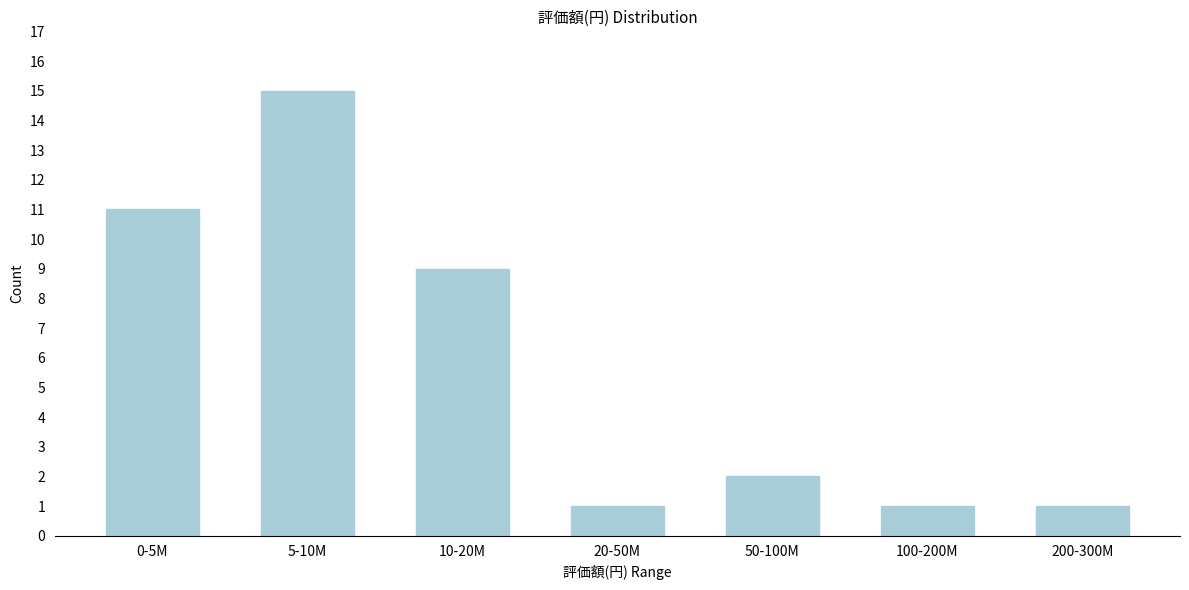

Reading left to right, list all the values displayed in this chart.

0-5M=11	5-10M=15	10-20M=9	20-50M=1	50-100M=2	100-200M=1	200-300M=1